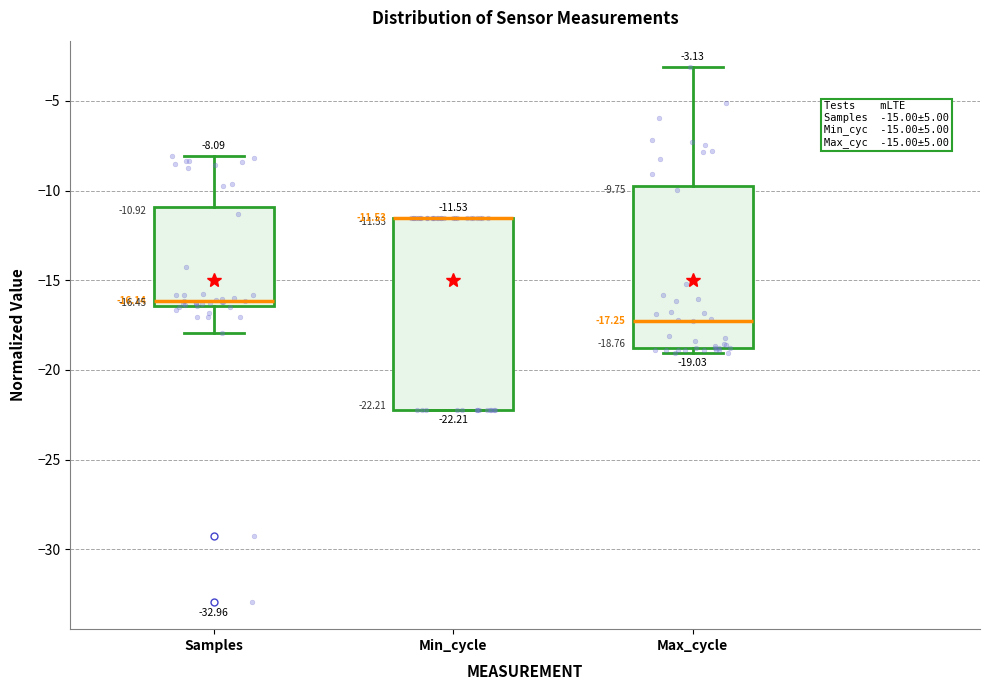

Comparing the boxes themselves (not the whiskers), which one is the tallest?

Min_cycle